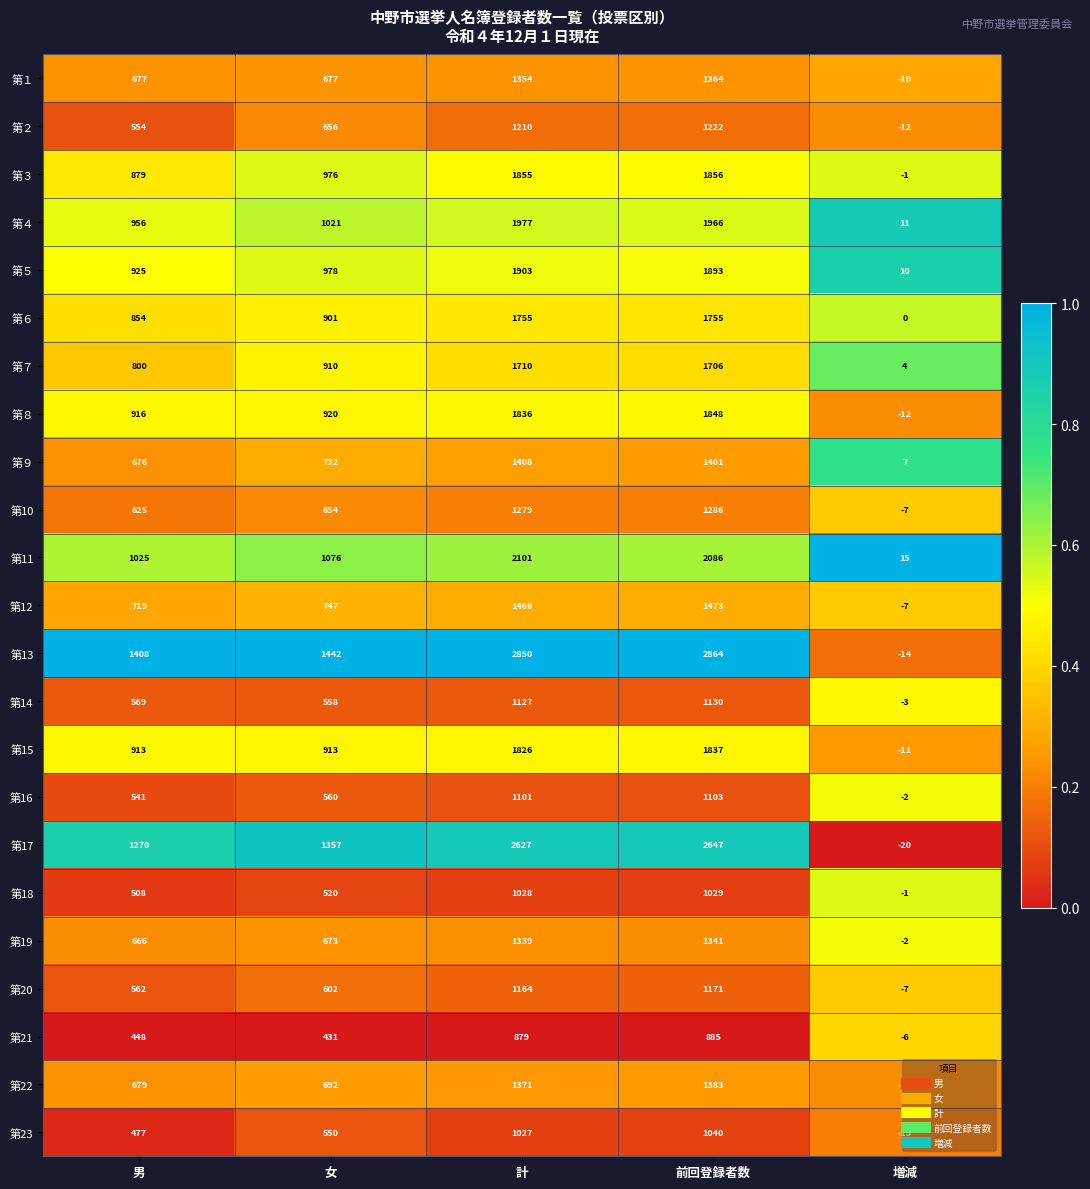

List the series in order of their peak value, lowest first.

第21, 第18, 第23, 第16, 第14, 第20, 第２, 第10, 第19, 第１, 第22, 第９, 第12, 第７, 第６, 第15, 第８, 第３, 第５, 第４, 第11, 第17, 第13